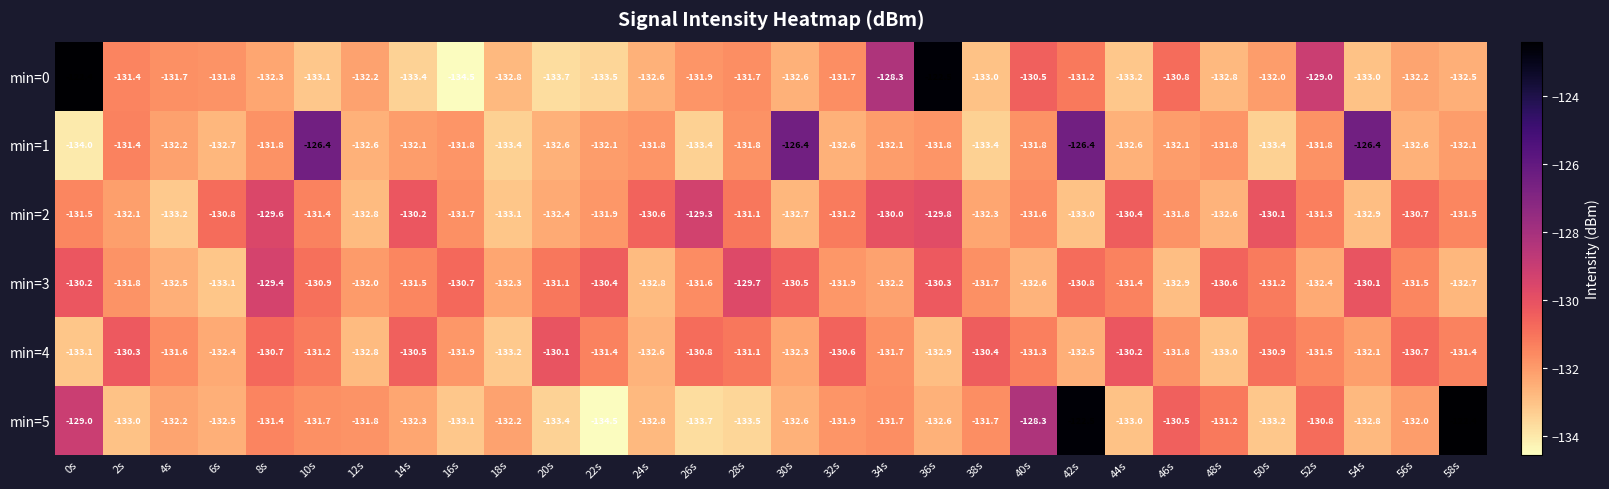

What is the sum of the min=2 values at 14s and 46s?

-262.0